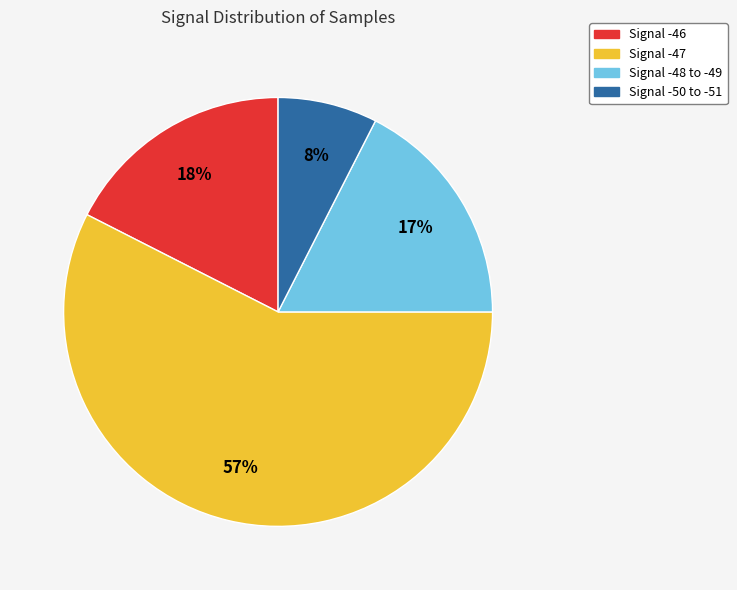

How many slices are in this pie chart?

4